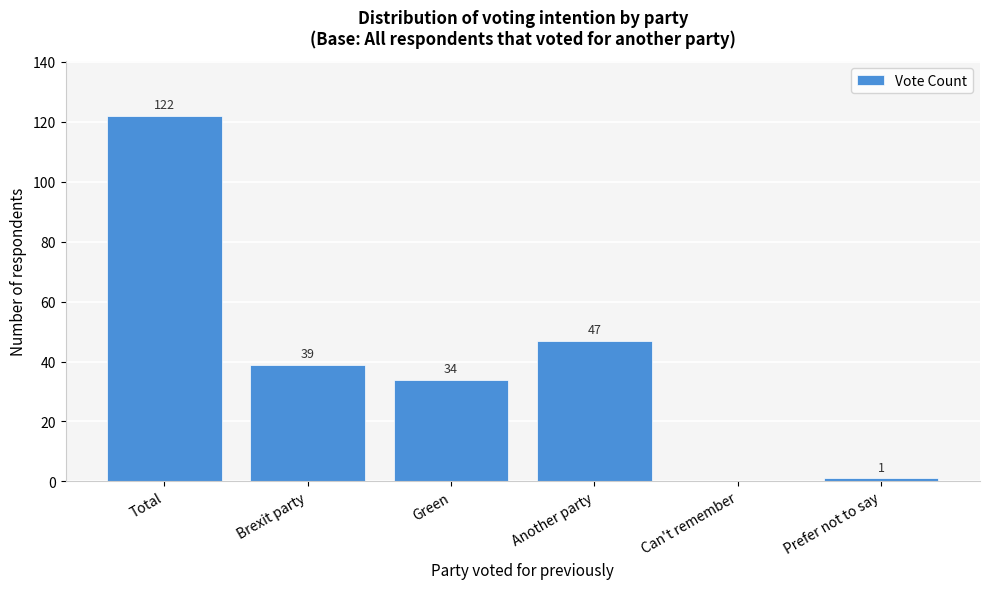

Reading left to right, list all the values displayed in this chart.

Total=122	Brexit party=39	Green=34	Another party=47	Can't remember=0	Prefer not to say=1